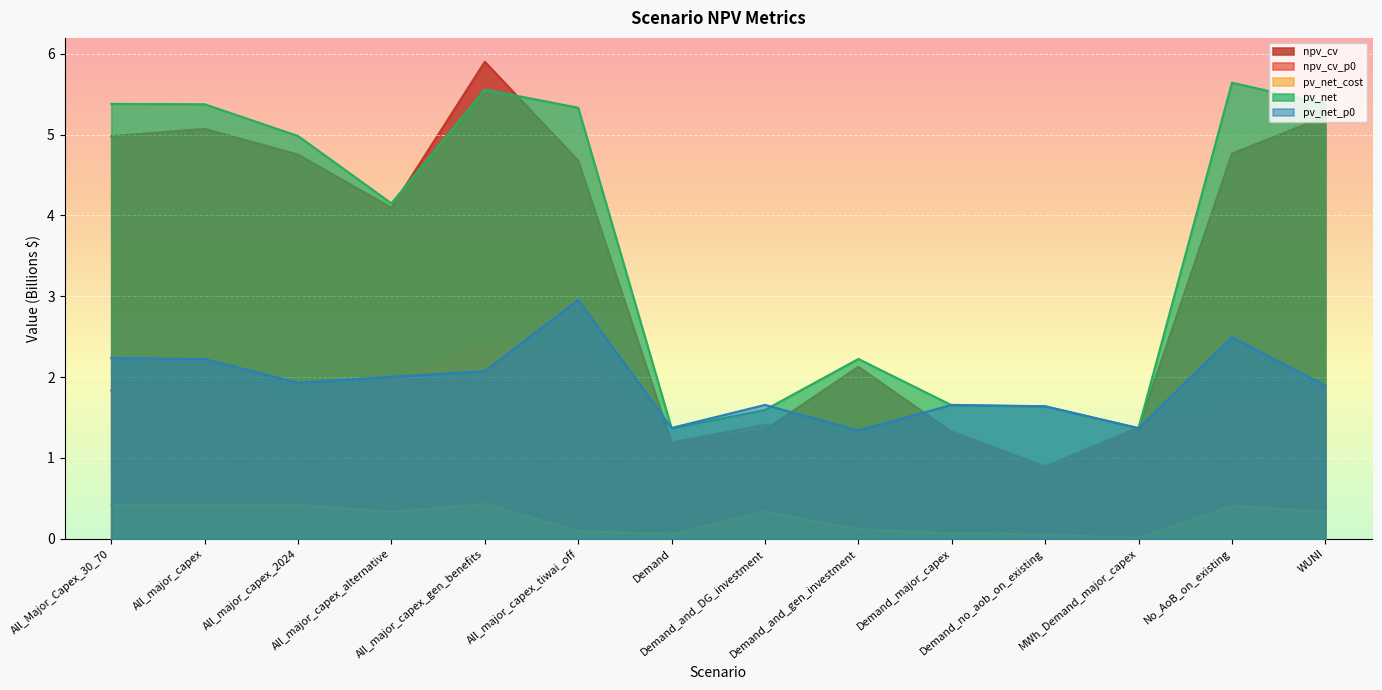

Which series has the largest total across all categories?

pv_net